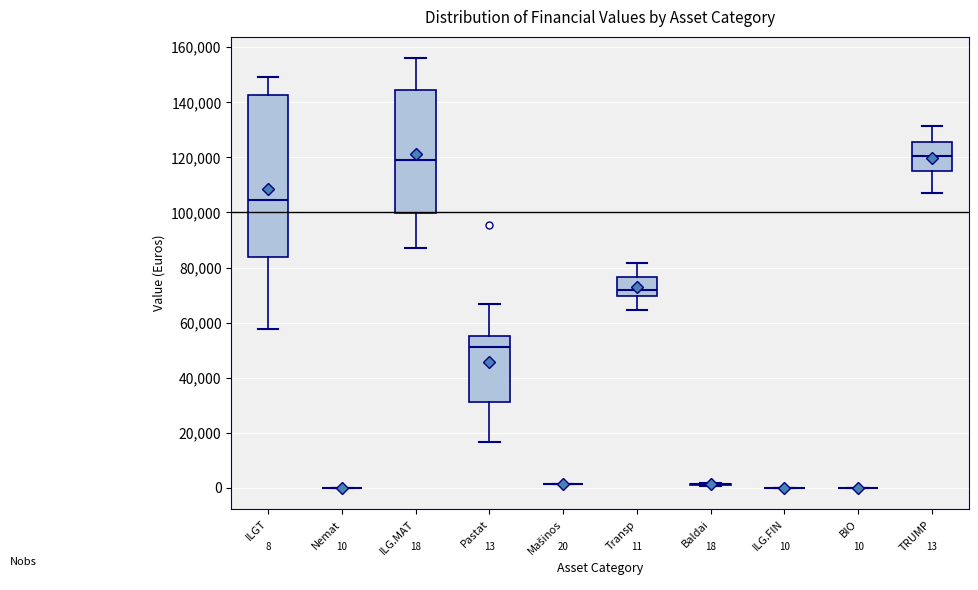

Comparing the boxes themselves (not the whiskers), which one is the tallest?

ILGT